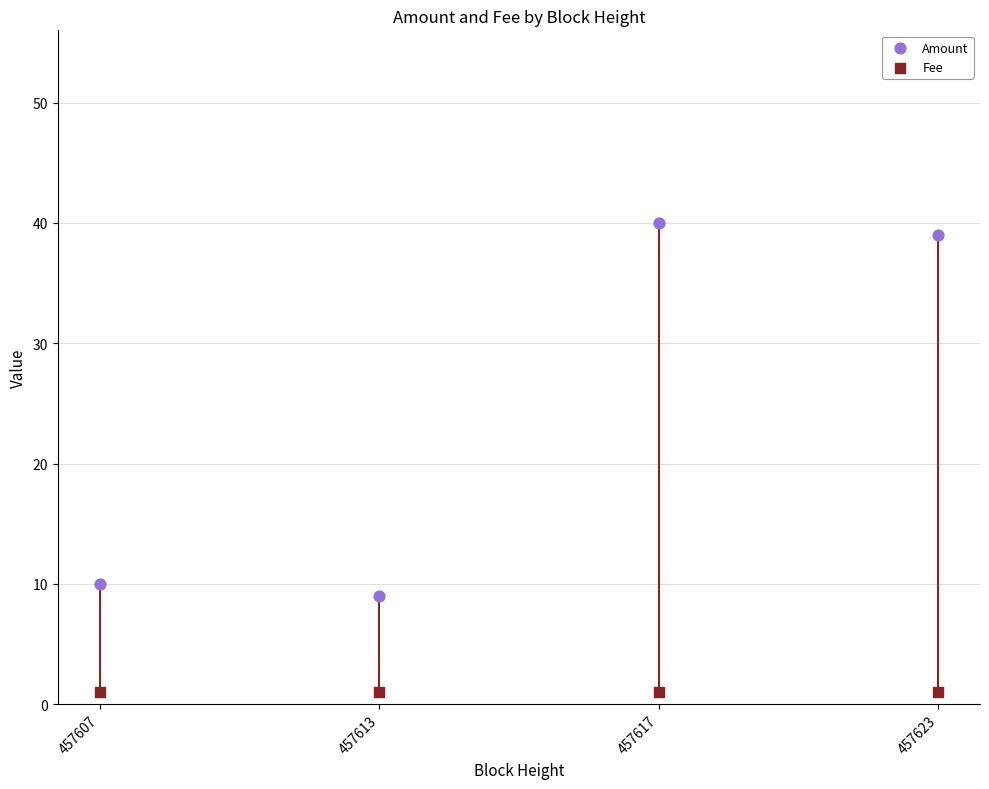

Which series has the largest total across all categories?

Amount